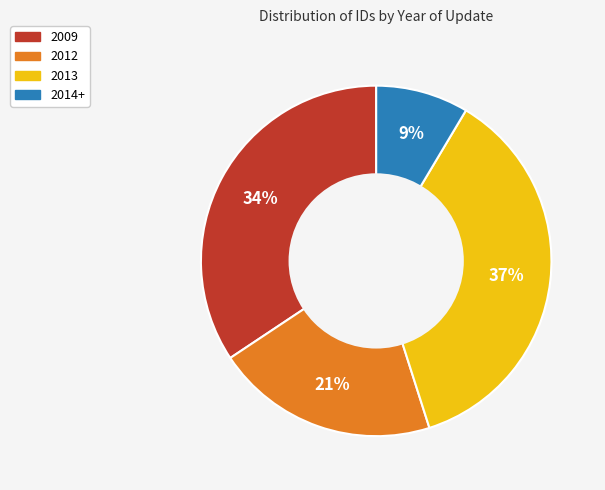

To the nearest percent, what is the average slice percentage?

25%